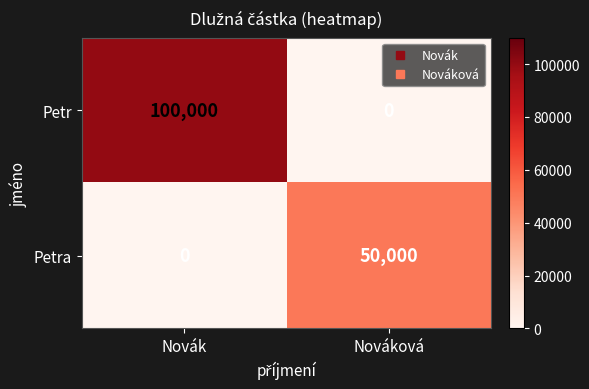

Reading left to right, list all the values displayed in this chart.

Petr: Novák=100000	Nováková=0
Petra: Novák=0	Nováková=50000